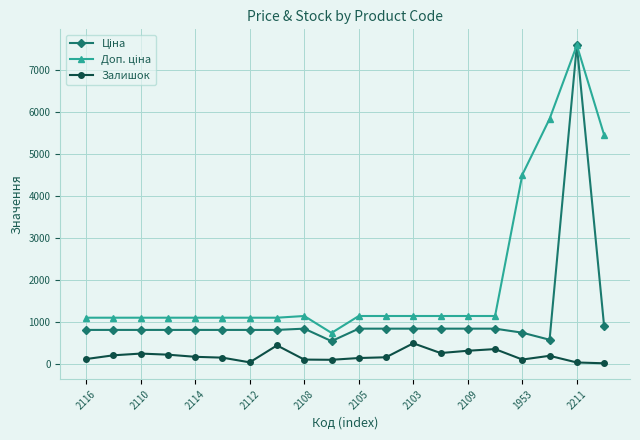

At how many categories does at least one series exceed 4967?

3